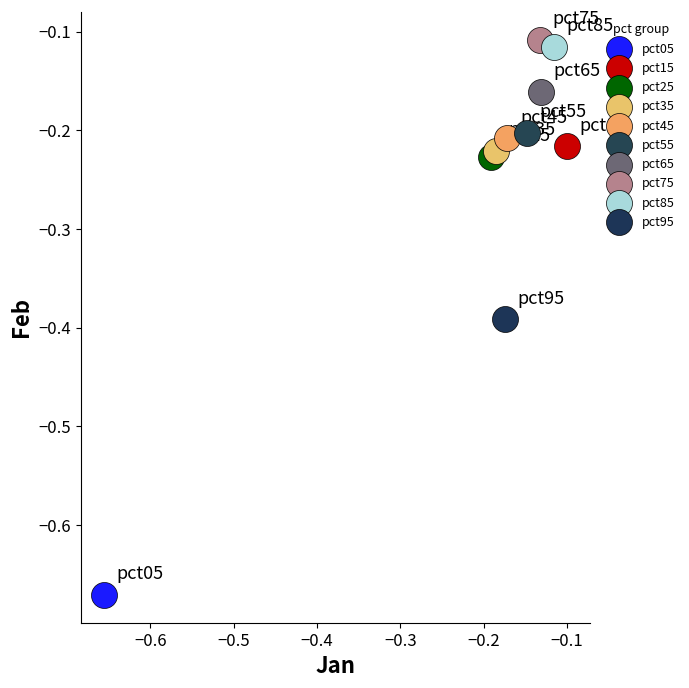

Which series contains the lowest Y value?

pct05